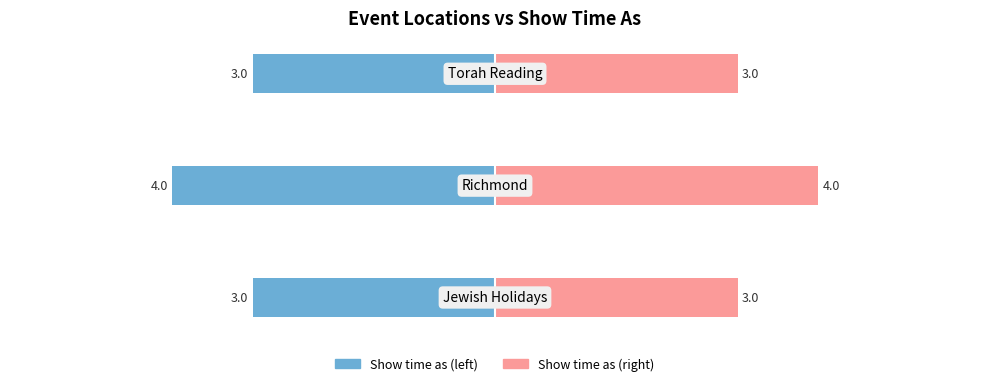

Count the number of categories in the chart.

3